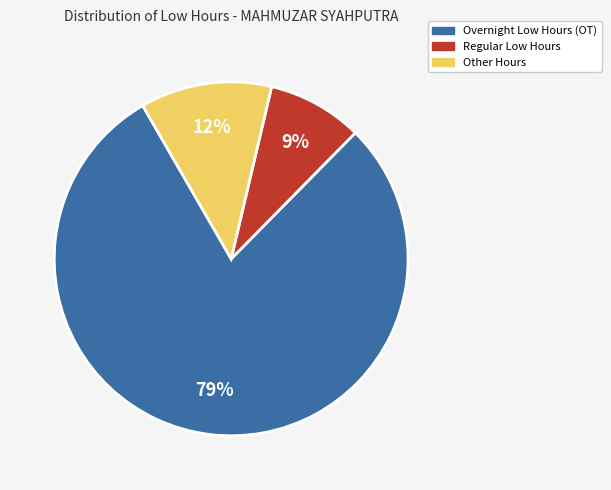

To the nearest percent, what is the average slice percentage?

33%